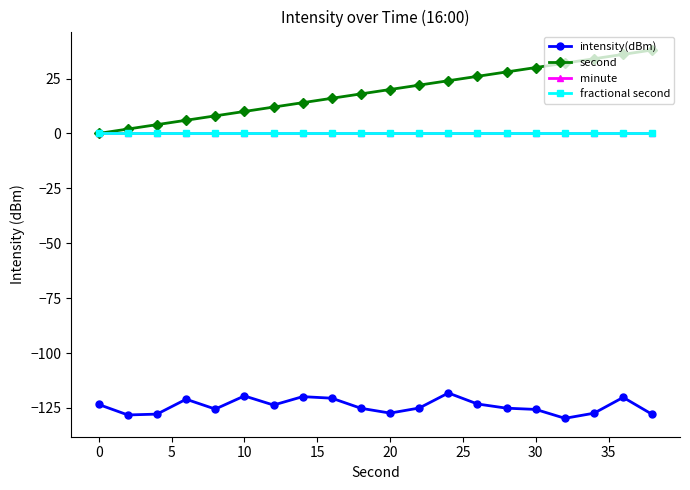

True or false: fractional second has more than 1 interior local peaks.

False